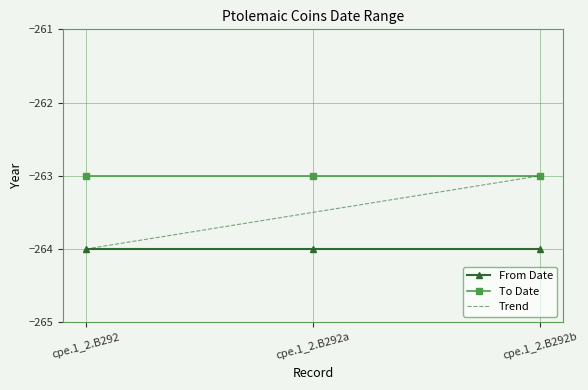

What is the total value across all series at cpe.1_2.B292b?

-790.0